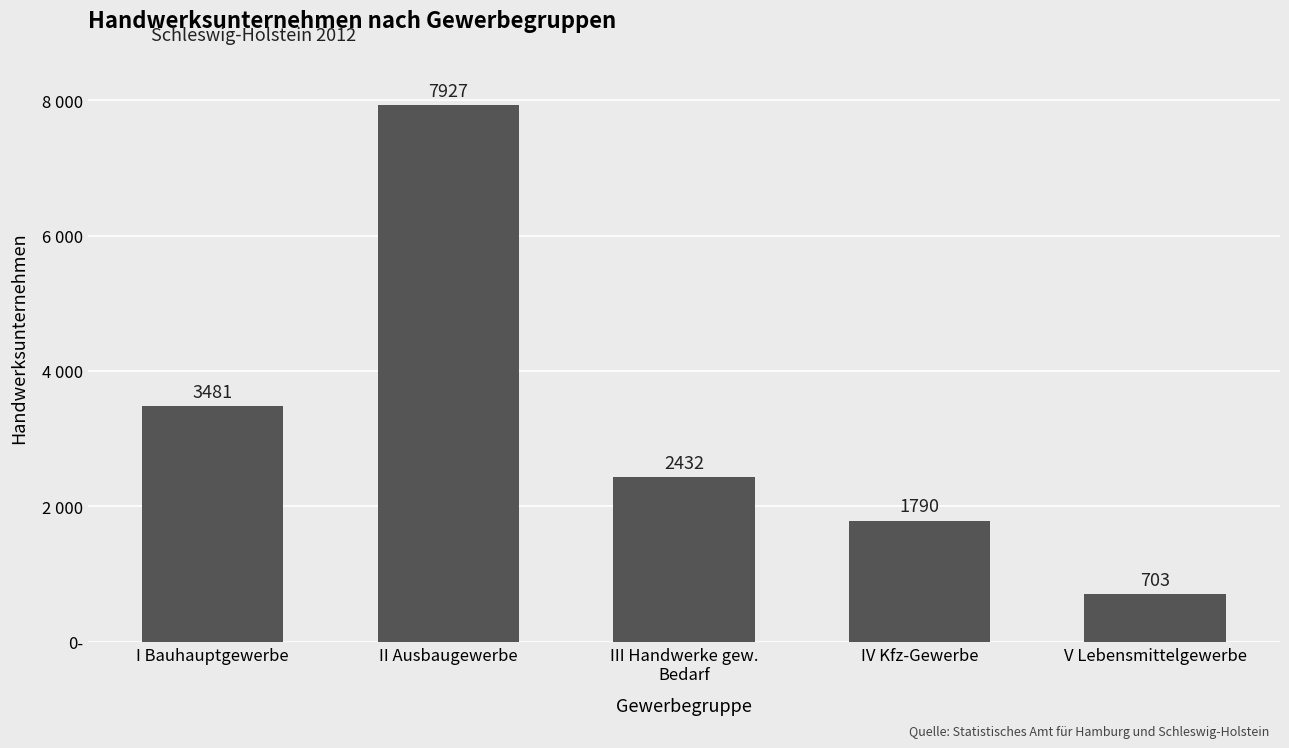

Does the chart contain any negative values?

No